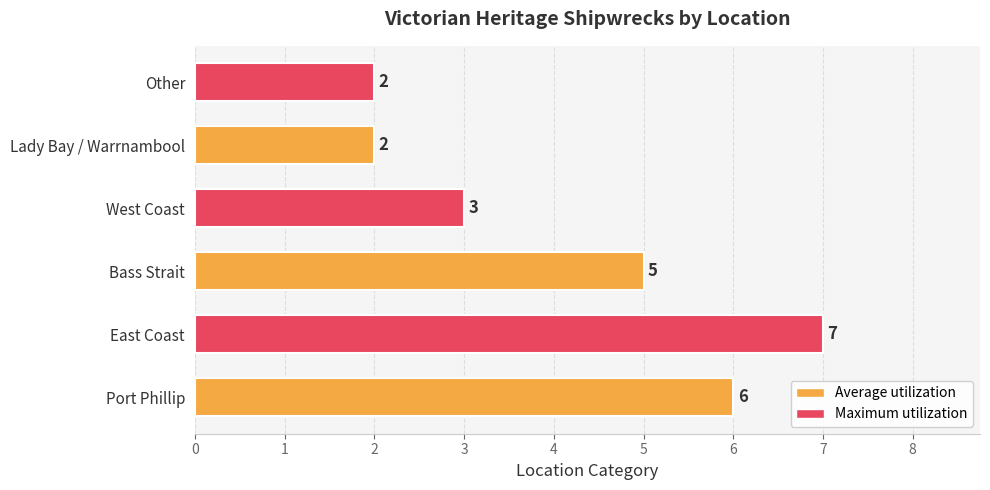

The value at Bass Strait is 7. True or false?

False